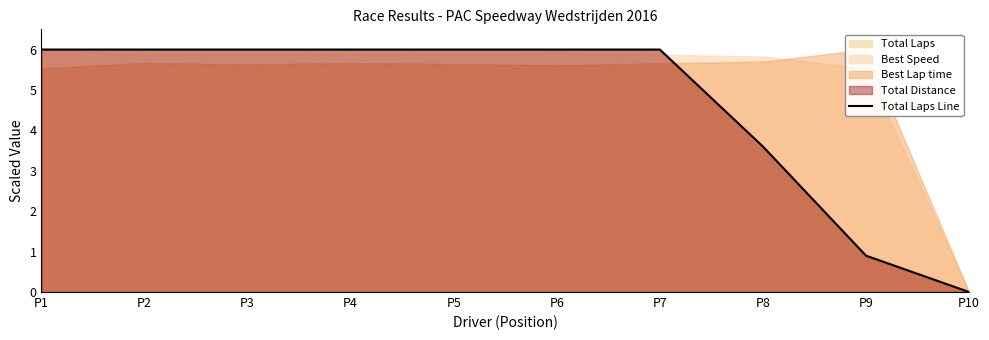

Rank the categories by value from lowest to highest.

P10, P9, P8, P1, P2, P3, P4, P5, P6, P7